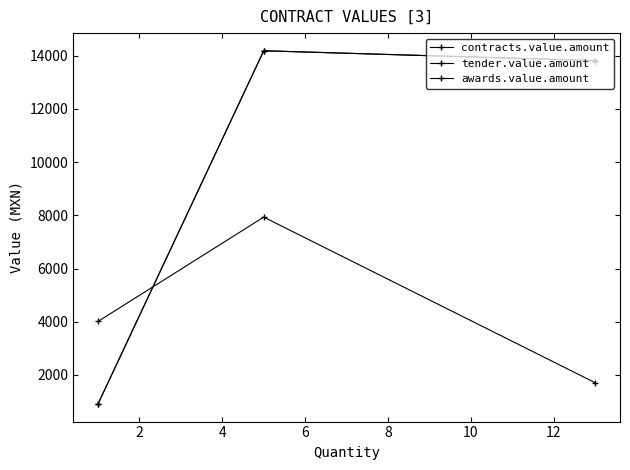

Does the chart display data point markers on the line(s)?

Yes